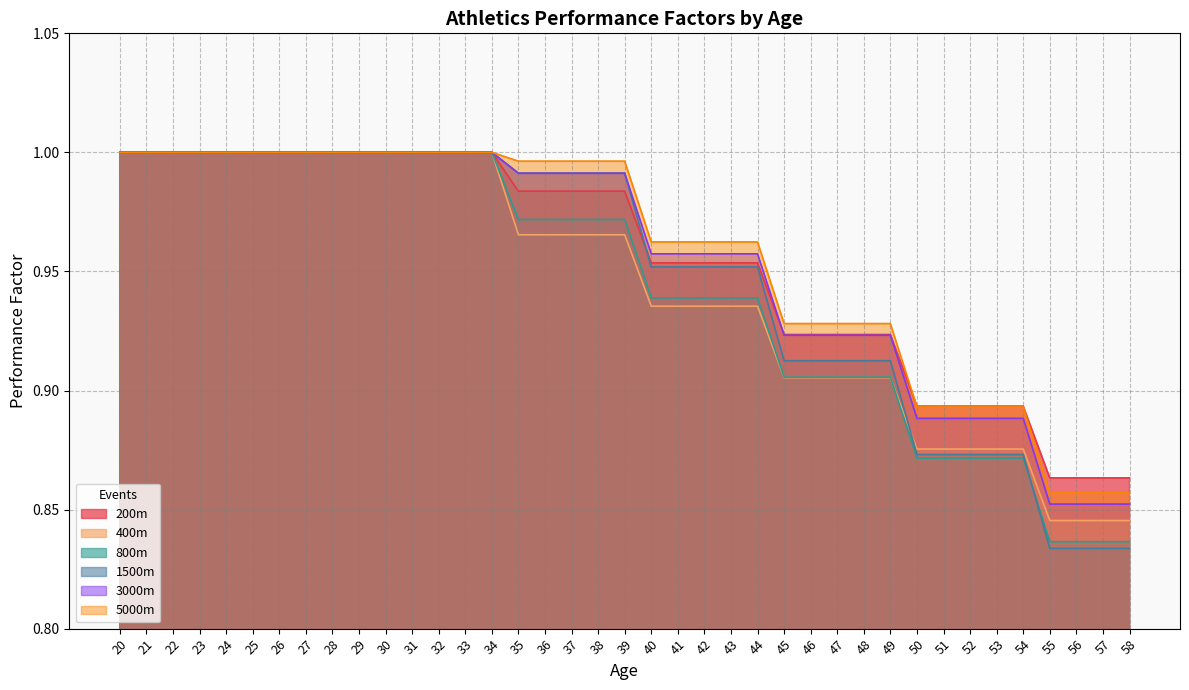

Does the chart have visible grid lines?

Yes